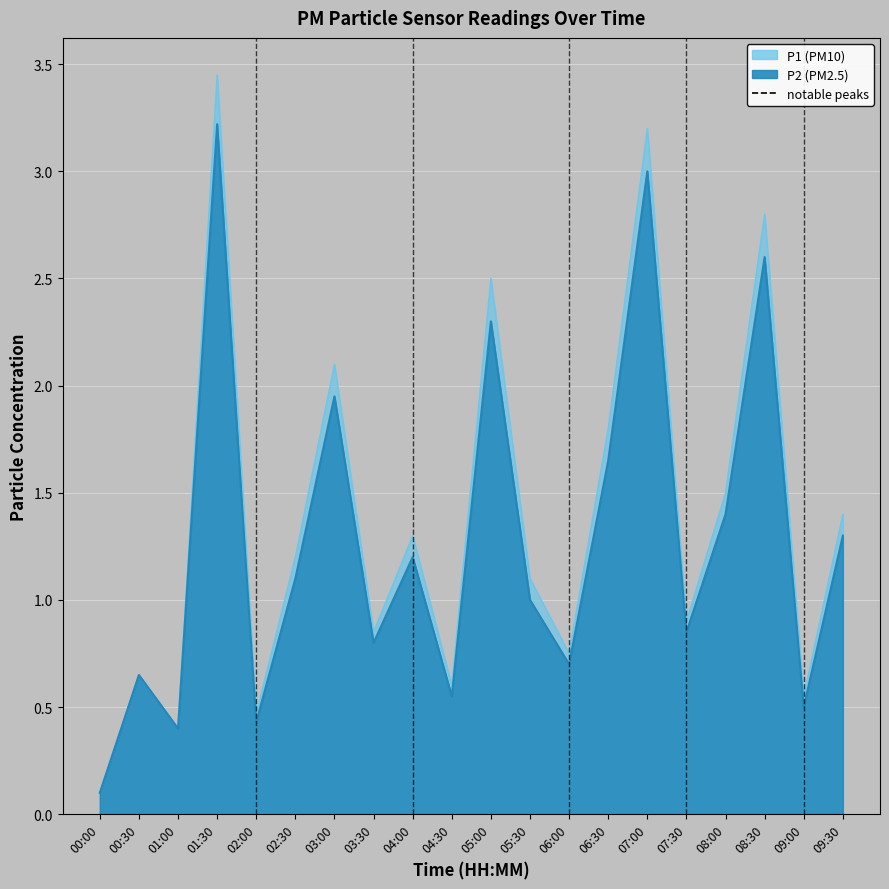

What is the total value across all series at 04:00?

2.5